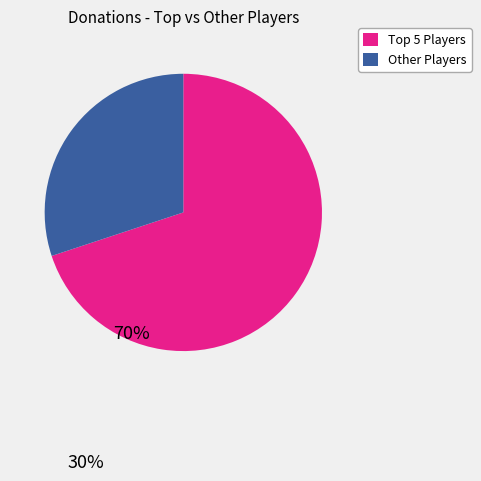

Rank the categories by value from highest to lowest.

Top 5 Players, Other Players